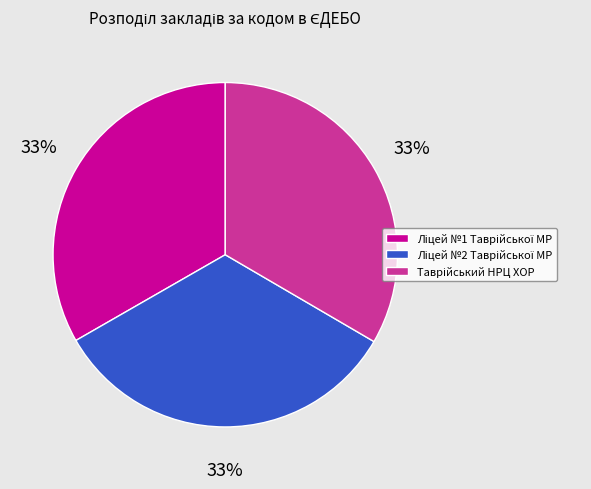

Is there any slice that represents more than half of the pie?

No